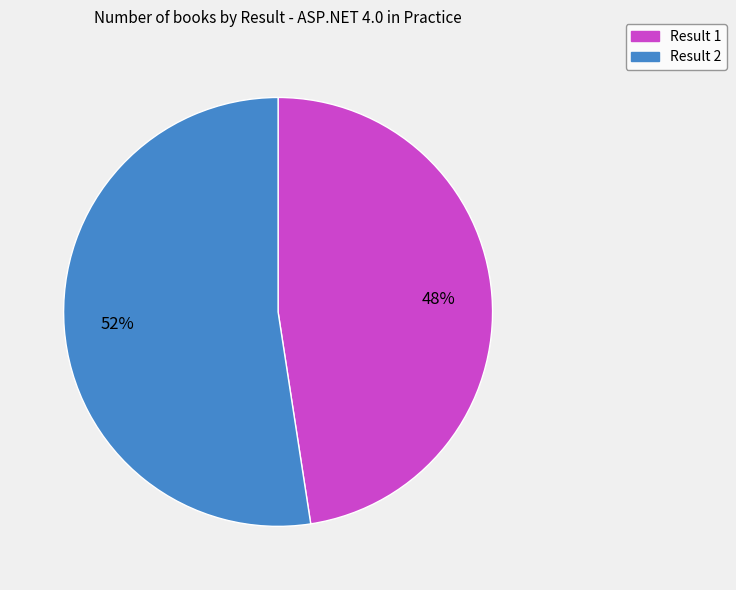

How many slices are in this pie chart?

2